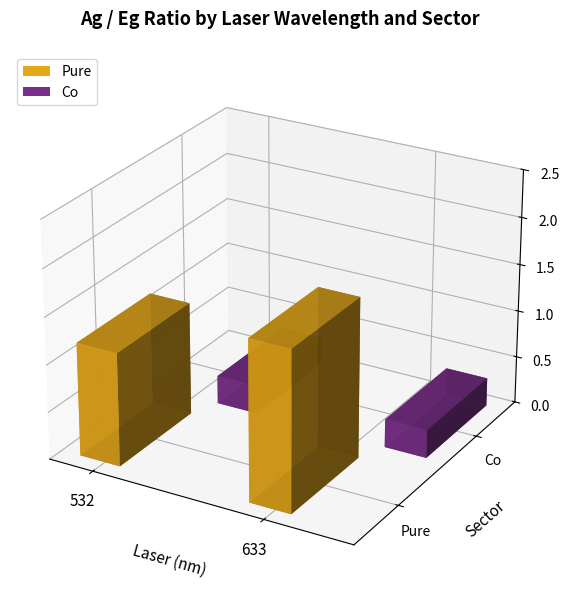

Where is Co nearest to the value 0?

532